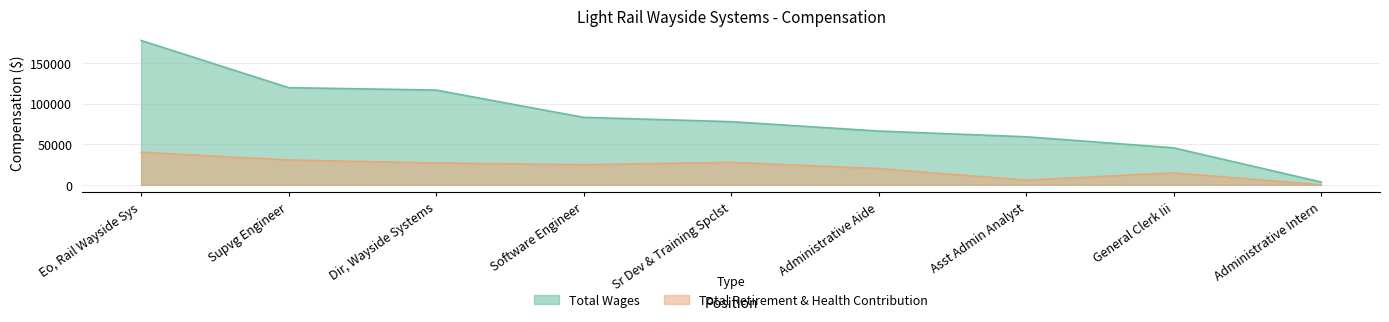

What is the difference between the highest and lowest values at General Clerk Iii?

30850.6